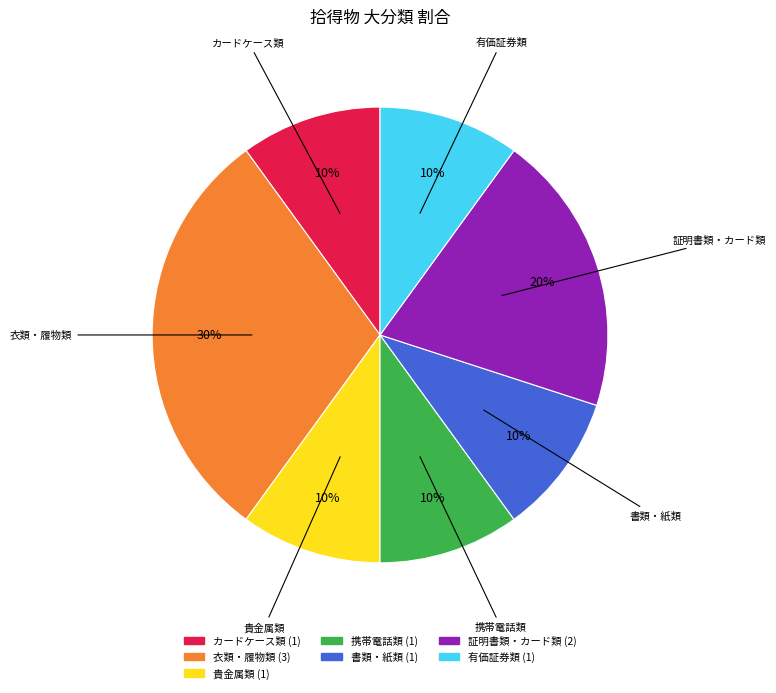

Count the number of slices in the pie.

7